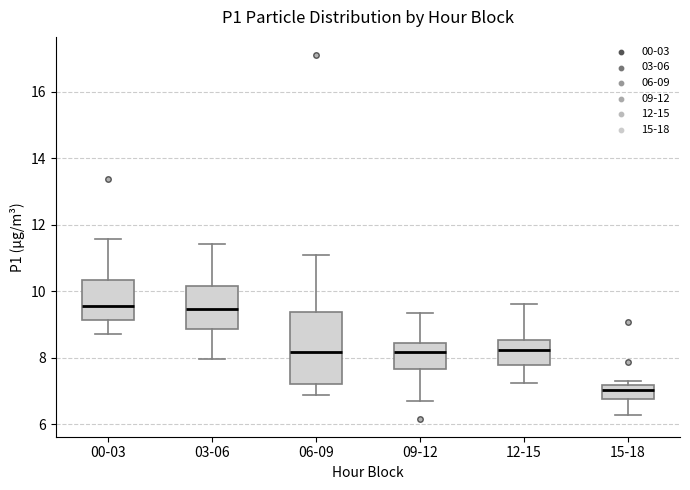

Comparing the boxes themselves (not the whiskers), which one is the tallest?

06-09